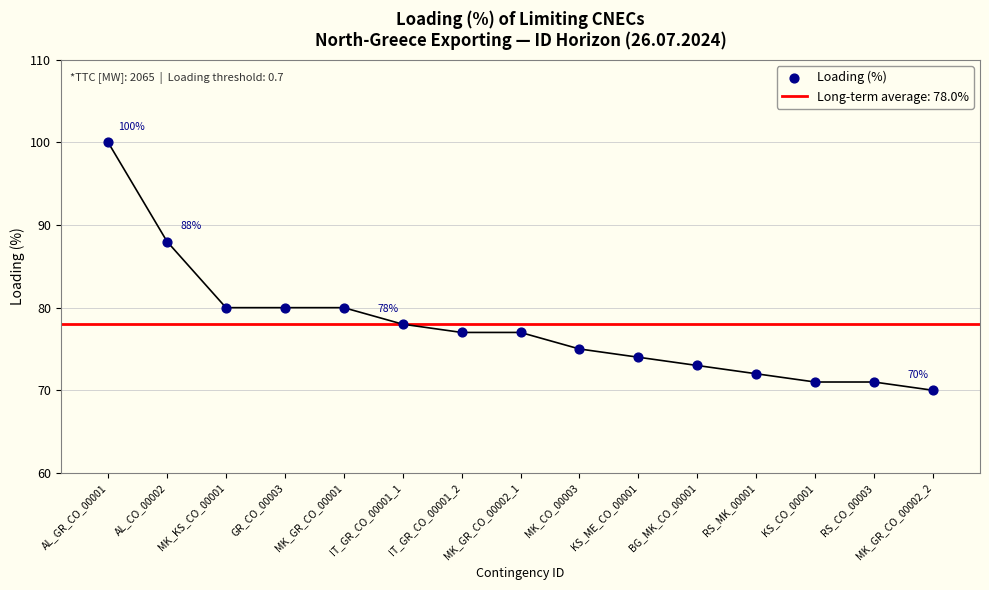

What is the ratio of the value at MK_GR_CO_00001 to the value at KS_CO_00001?

1.1